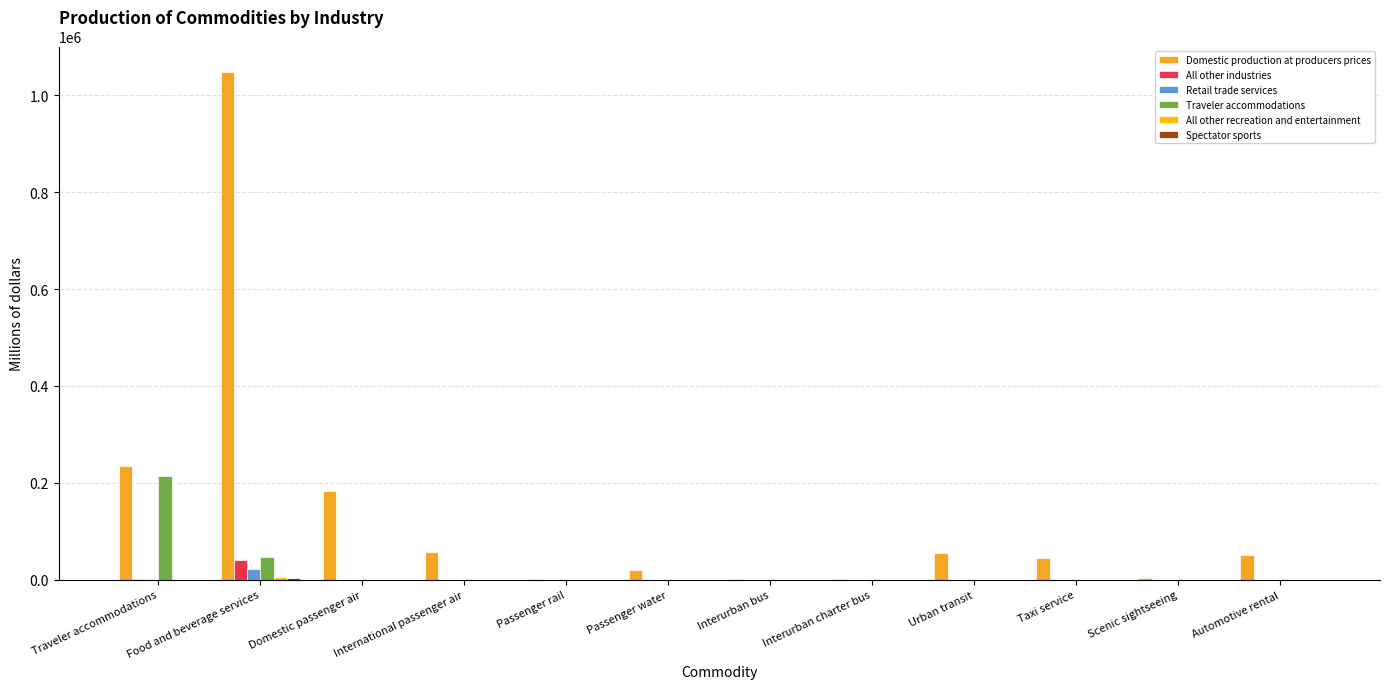

The value of Domestic production at producers prices at Traveler accommodations is 331045. True or false?

False